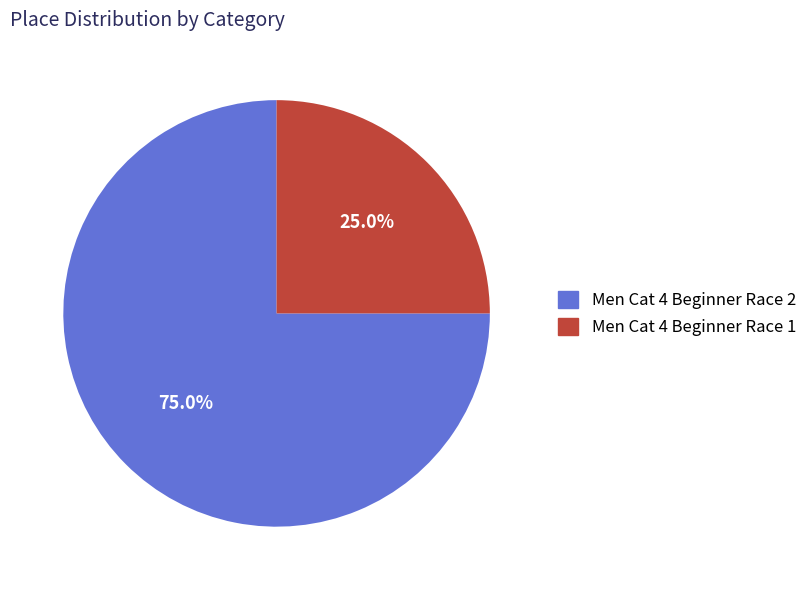

Count the number of slices in the pie.

2